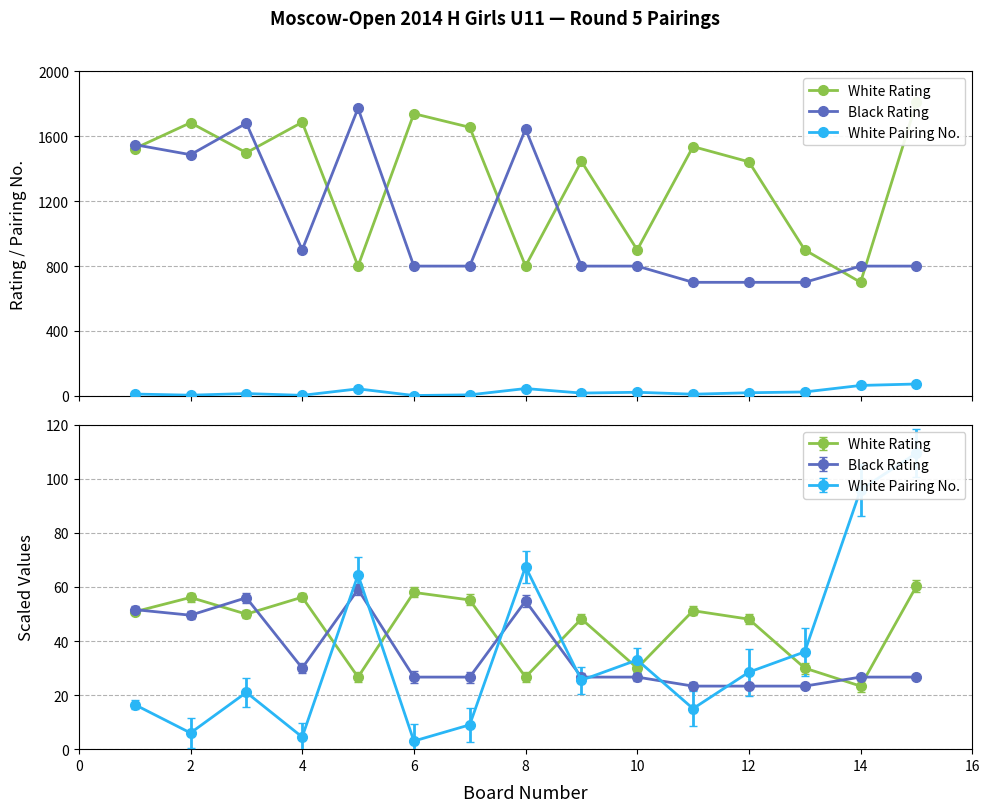

What is the minimum value for White Pairing No.?

2